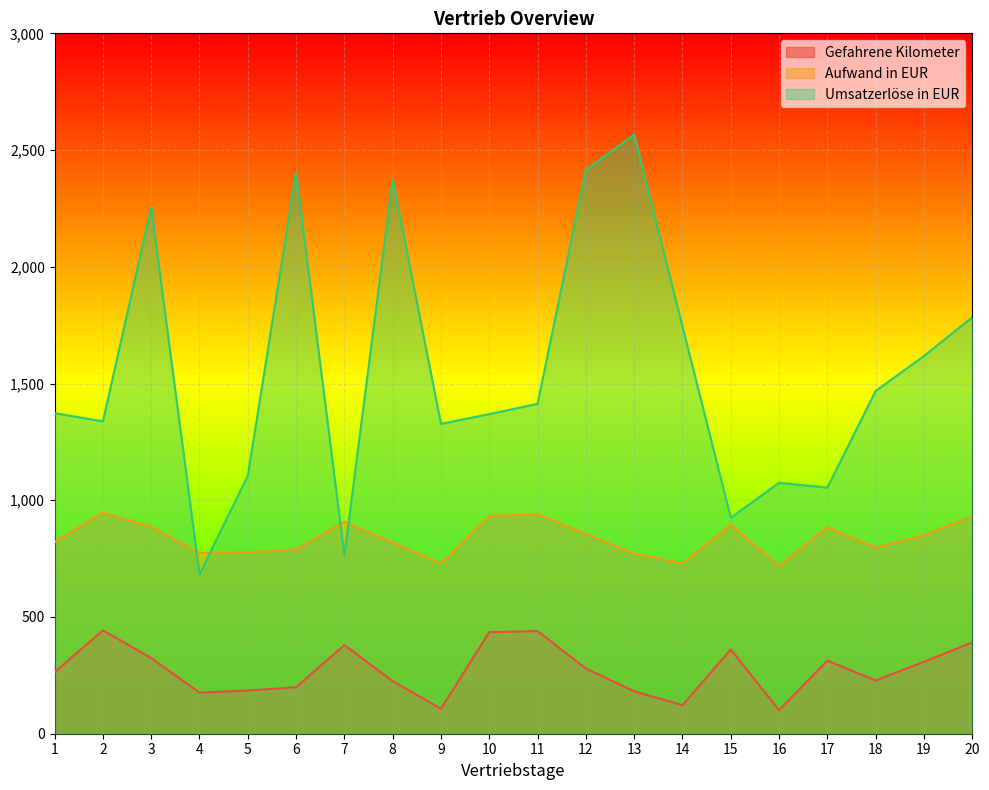

In Gefahrene Kilometer, how many points are higher than both neighbors (excluding endpoints)?

5